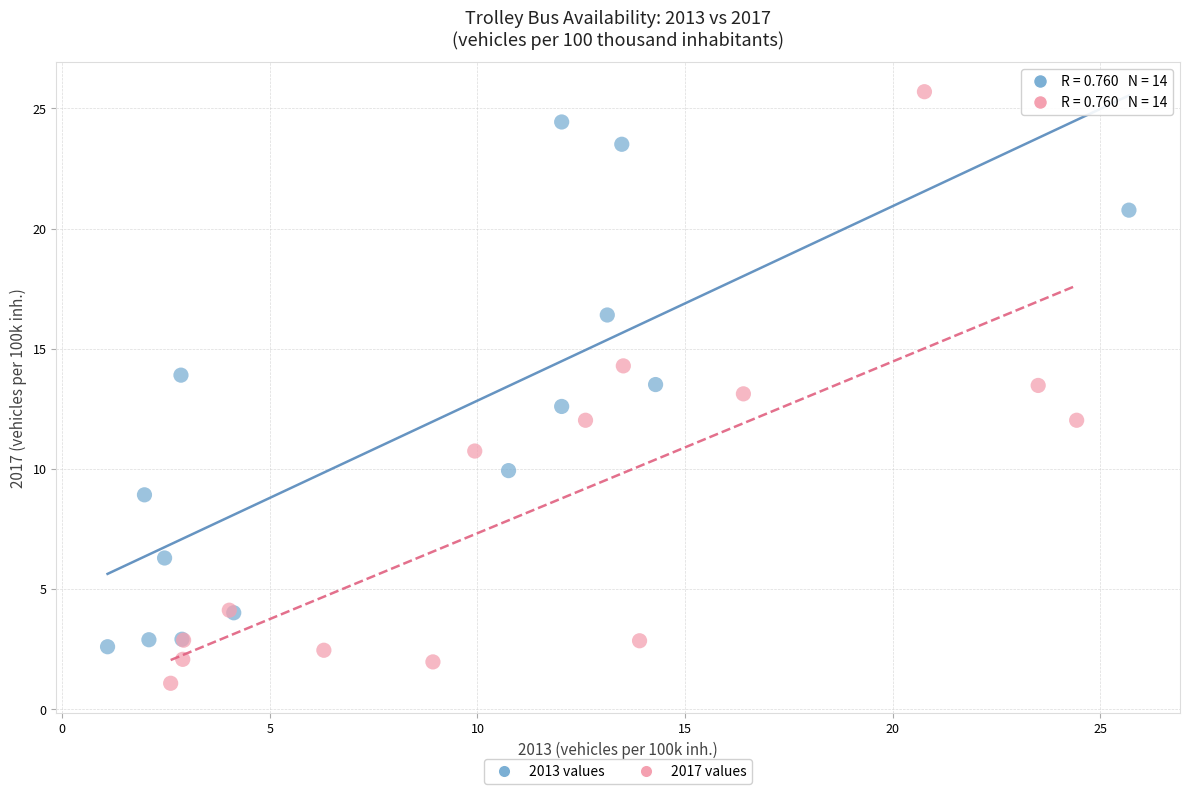

Which series contains the highest Y value?

2017 values